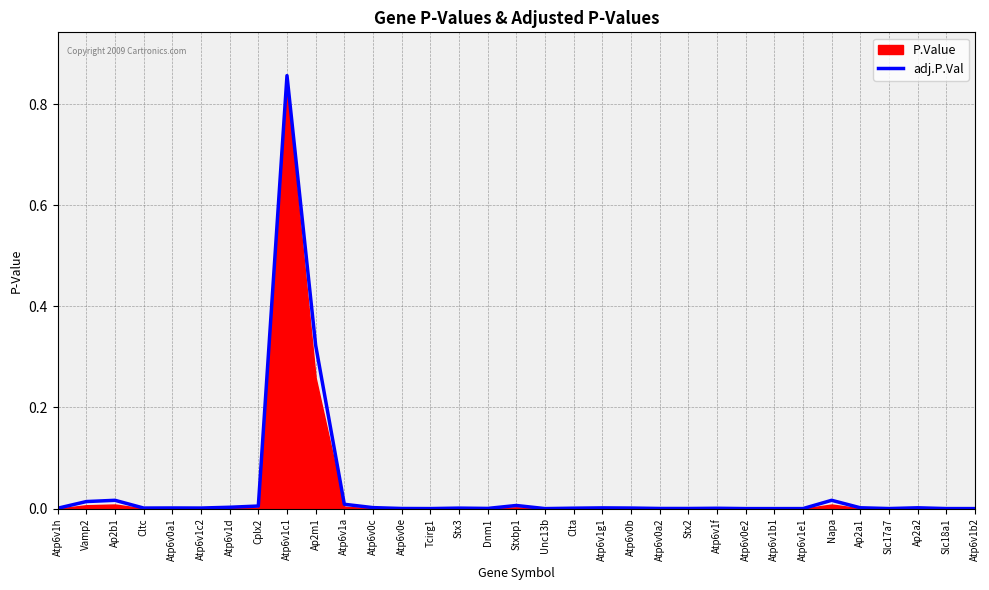

Where is the data nearest to the value 0?

Unc13b